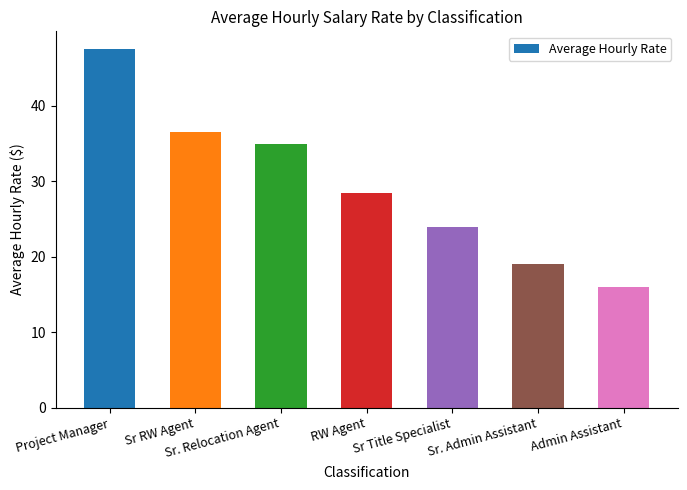

At which label is the value closest to 31?

RW Agent